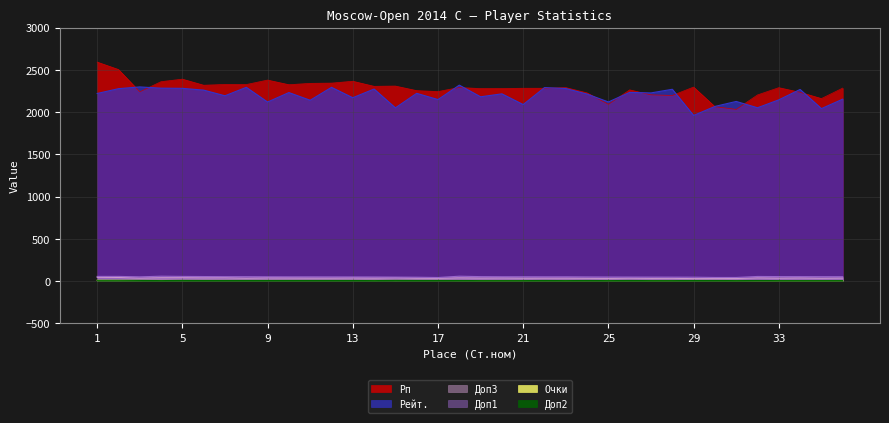

In Рейт., how many points are lower than both neighbors (excluding endpoints)?

13